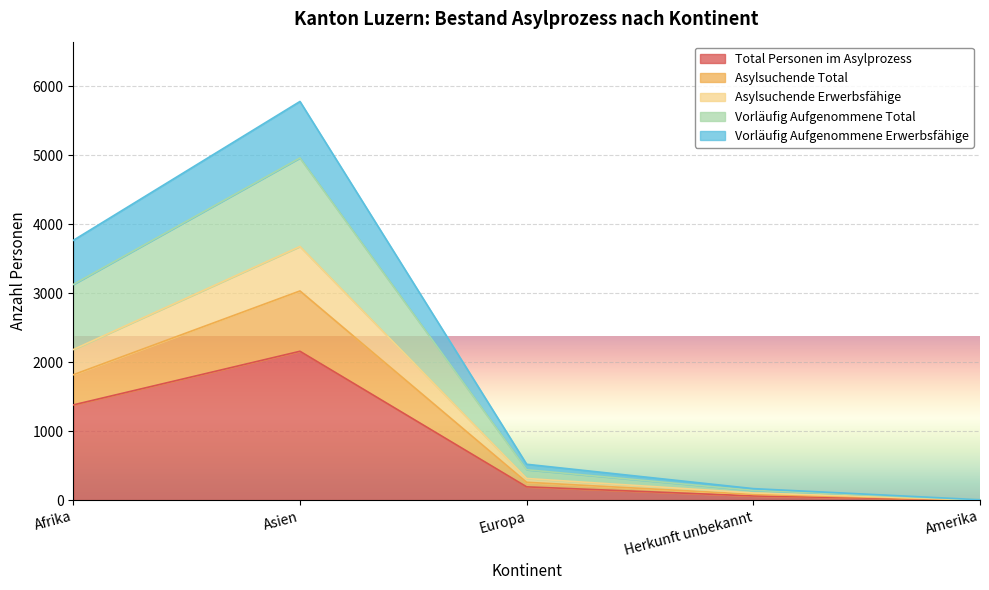

Which category has the highest value in the Total Personen im Asylprozess series?

Asien